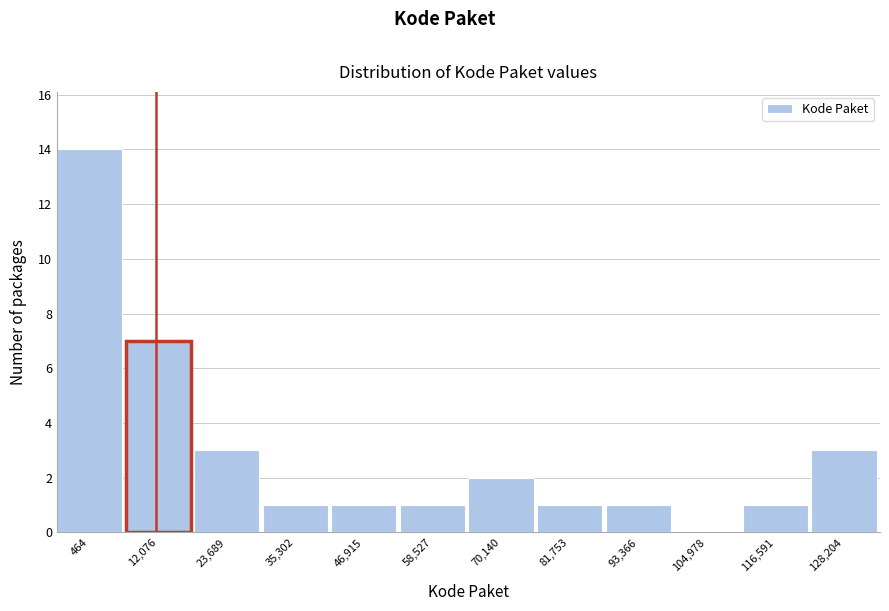

Reading left to right, extract all data points from this chart.

464=14	12,076=7	23,689=3	35,302=1	46,915=1	58,527=1	70,140=2	81,753=1	93,366=1	104,978=0	116,591=1	128,204=3